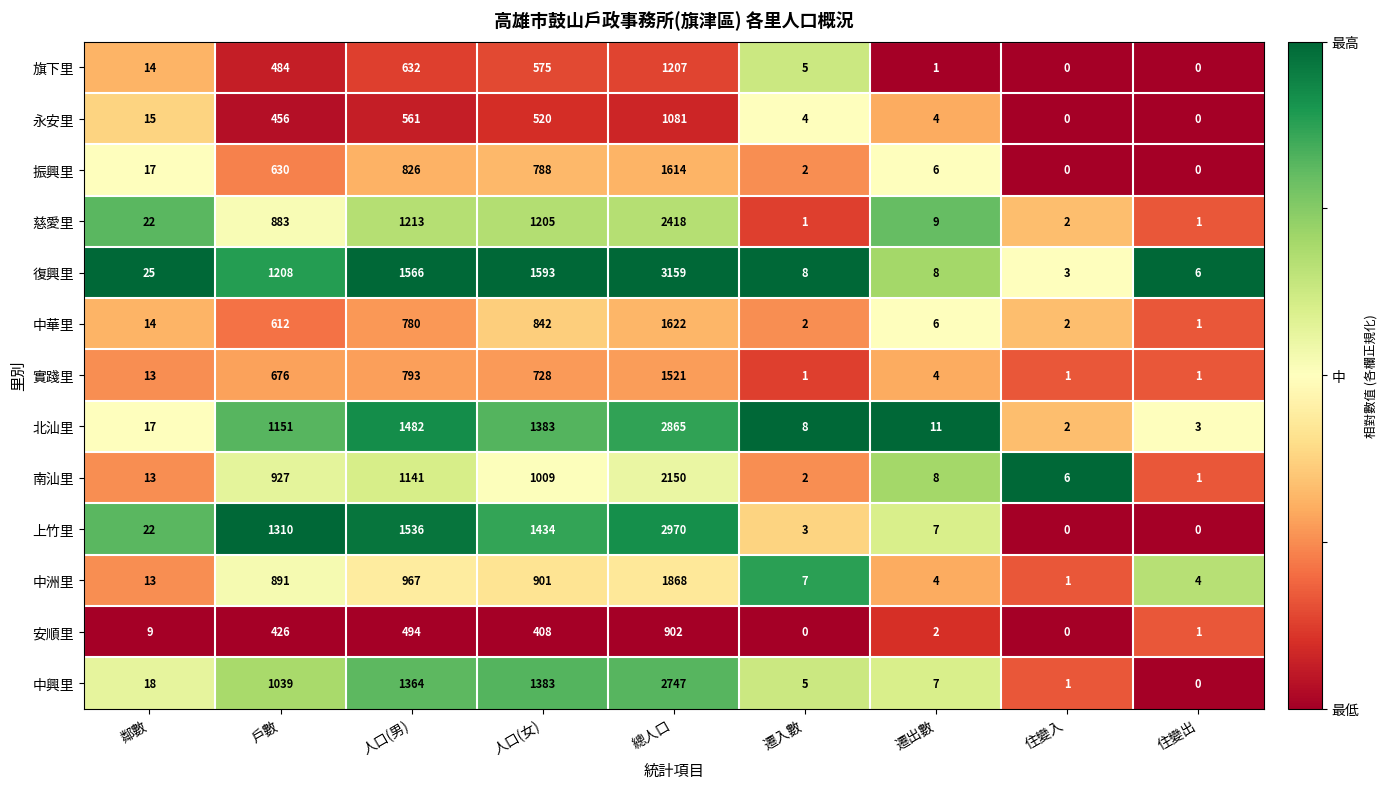

Which category has the highest value in the 中華里 series?

總人口